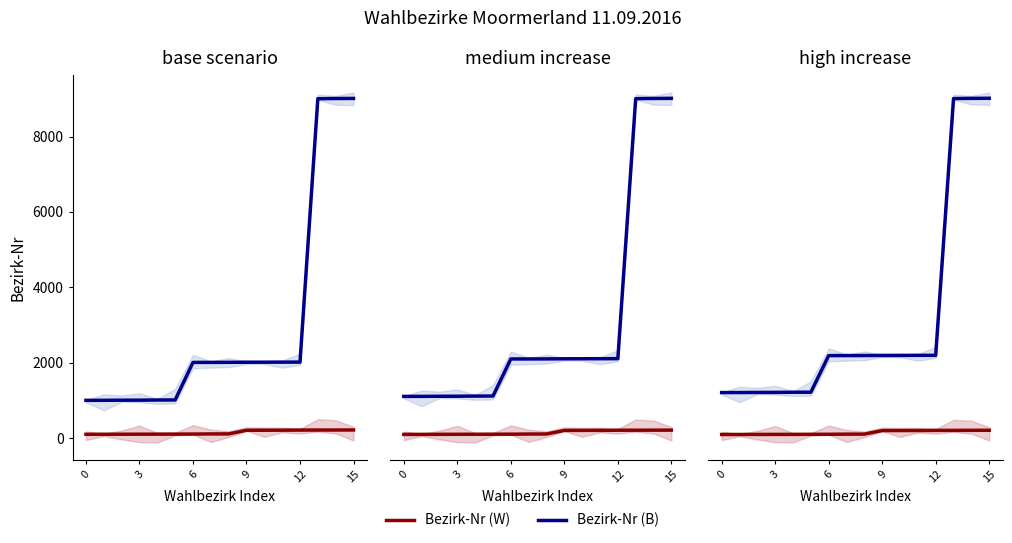

What is the label of the 3rd point from the right?

13